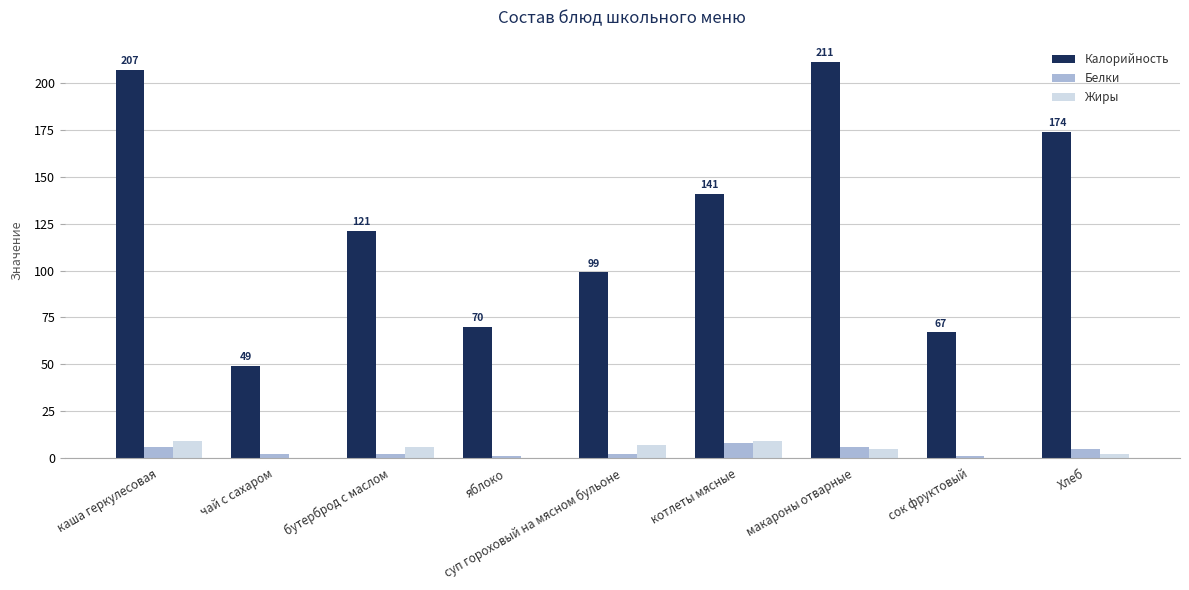

Count the number of data series in this chart.

3